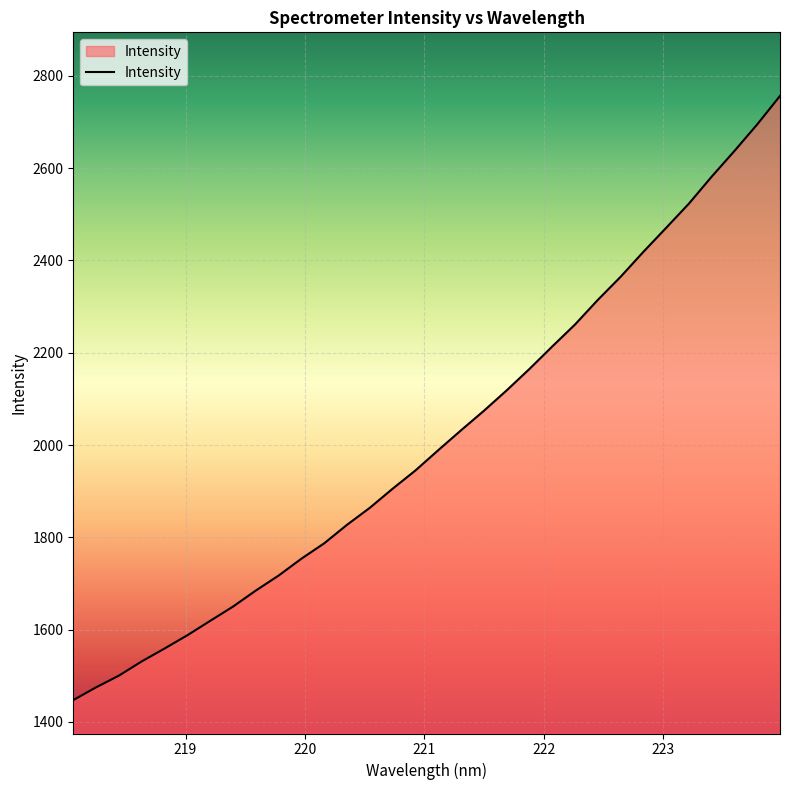

What is the smallest value displayed?

1447.3